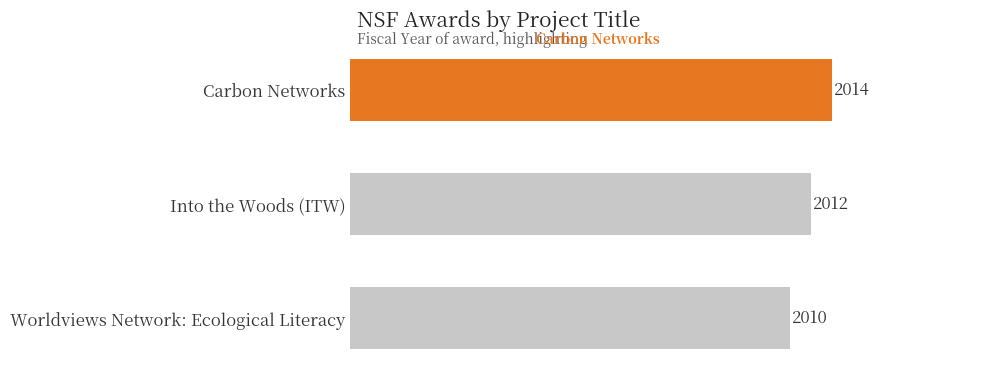

What is the label of the 2nd bar from the top?

Into the Woods (ITW)